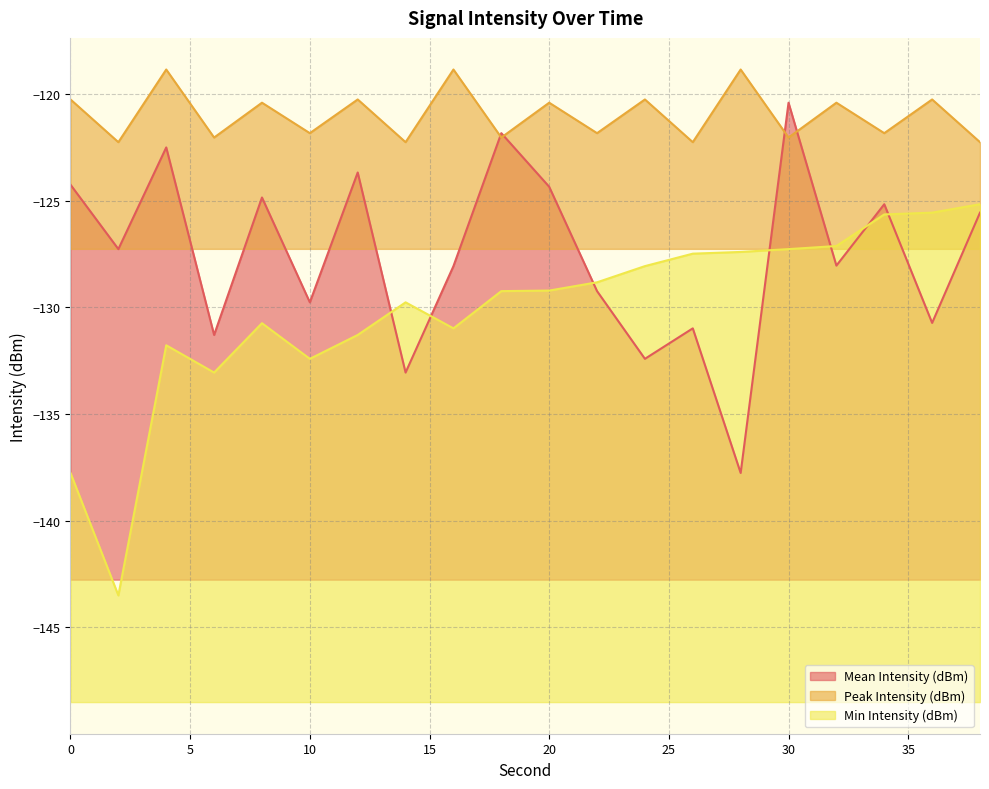

What are all the series names shown in the legend?

Mean Intensity (dBm), Peak Intensity (dBm), Min Intensity (dBm)